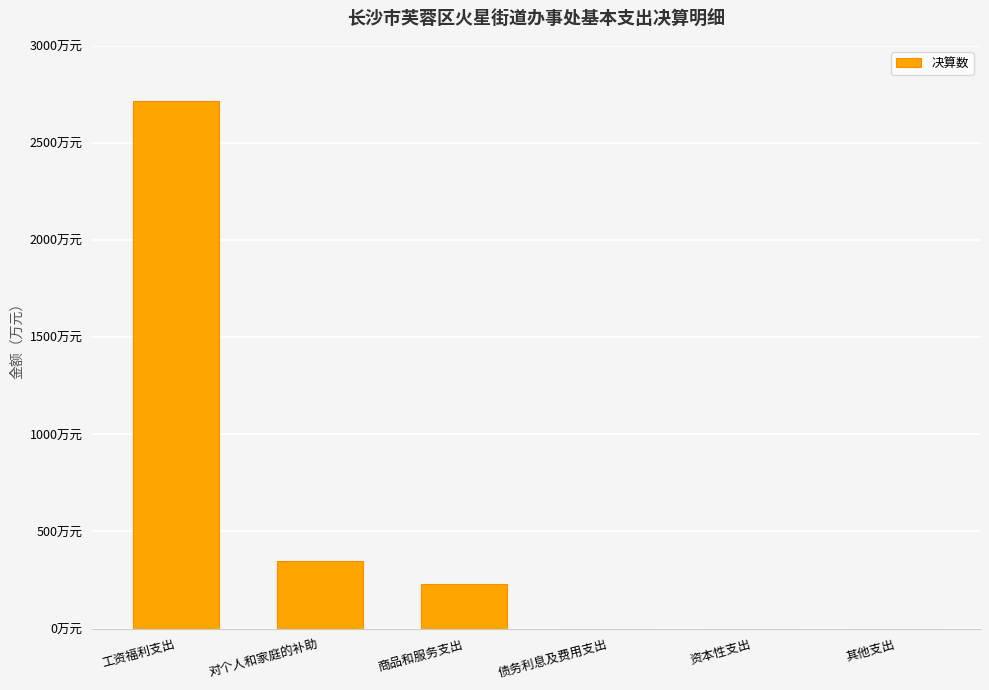

Reading left to right, what are all the values shown in this chart?

工资福利支出=2715.0	对个人和家庭的补助=348.0	商品和服务支出=231.3	债务利息及费用支出=0.0	资本性支出=0.0	其他支出=0.0